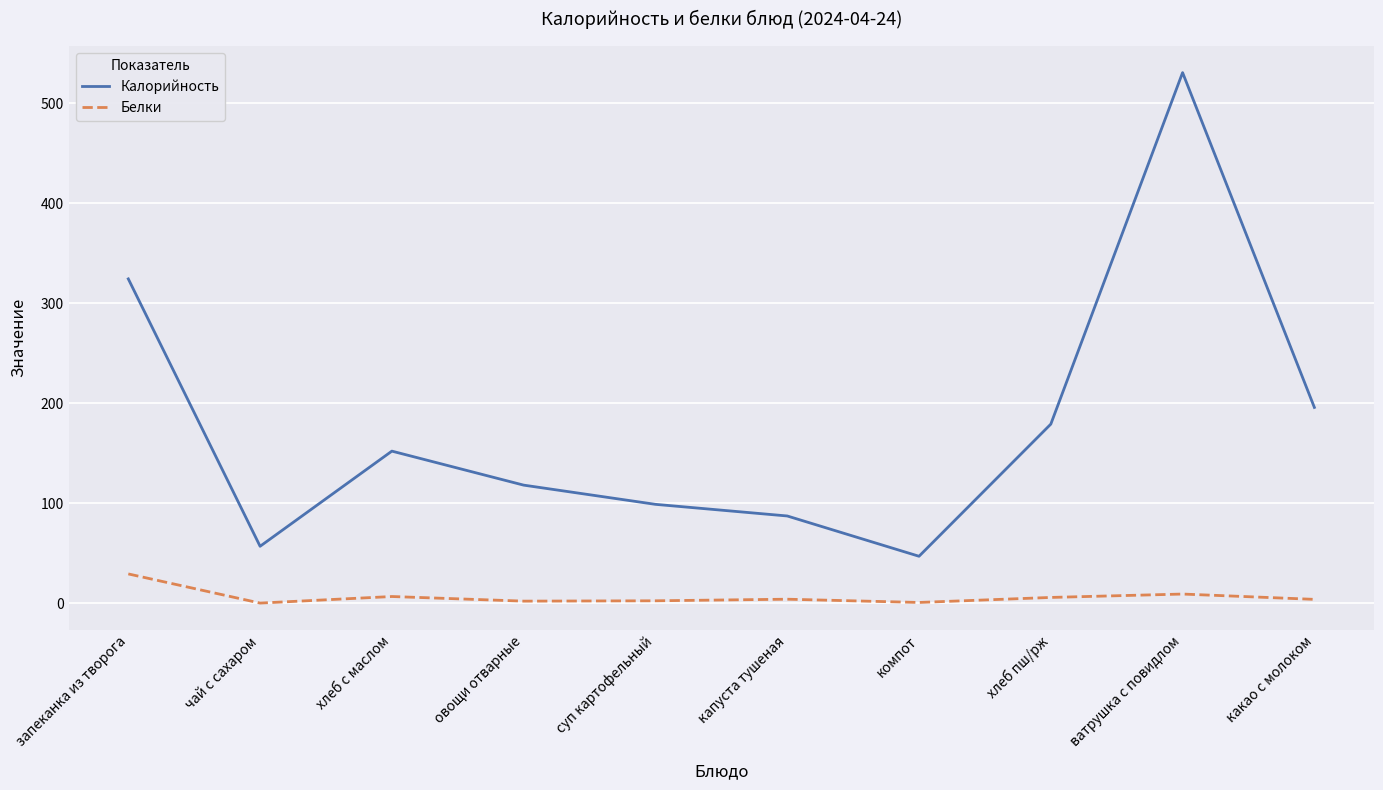

In Белки, how many points are higher than both neighbors (excluding endpoints)?

3